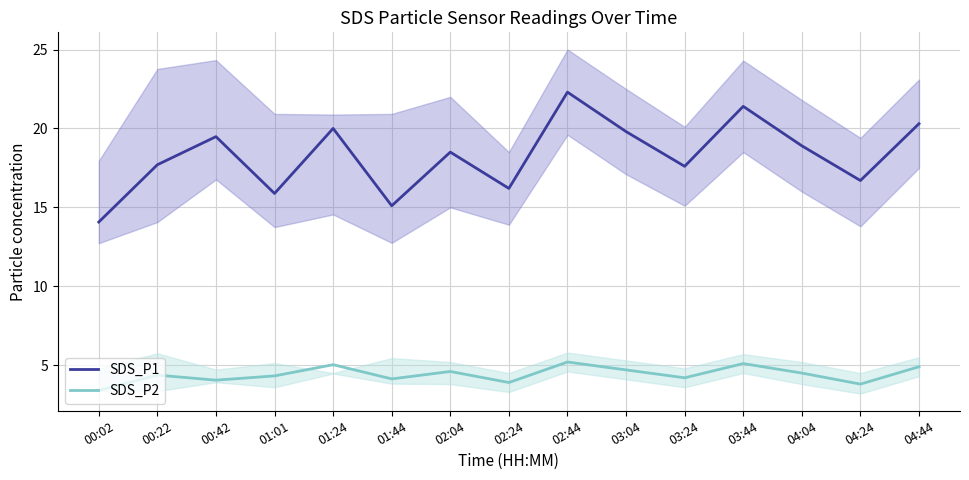

What is the sum of the SDS_P2 values at 01:24 and 04:24?

8.8